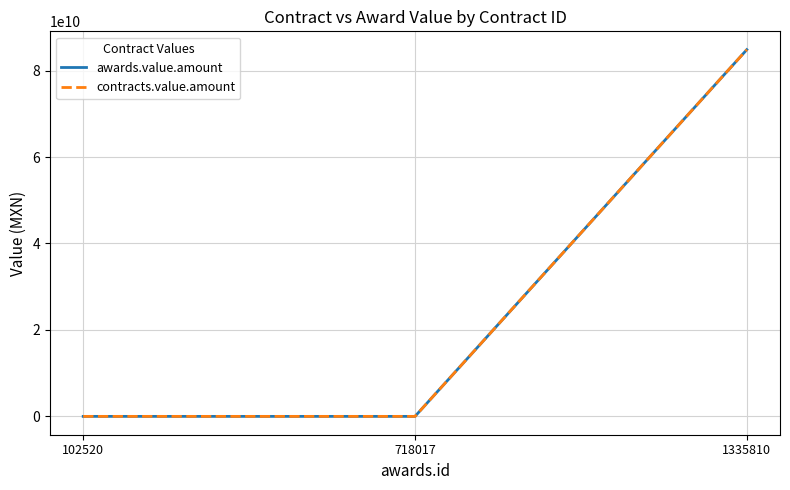

Which category has the highest value across all series?

1335810